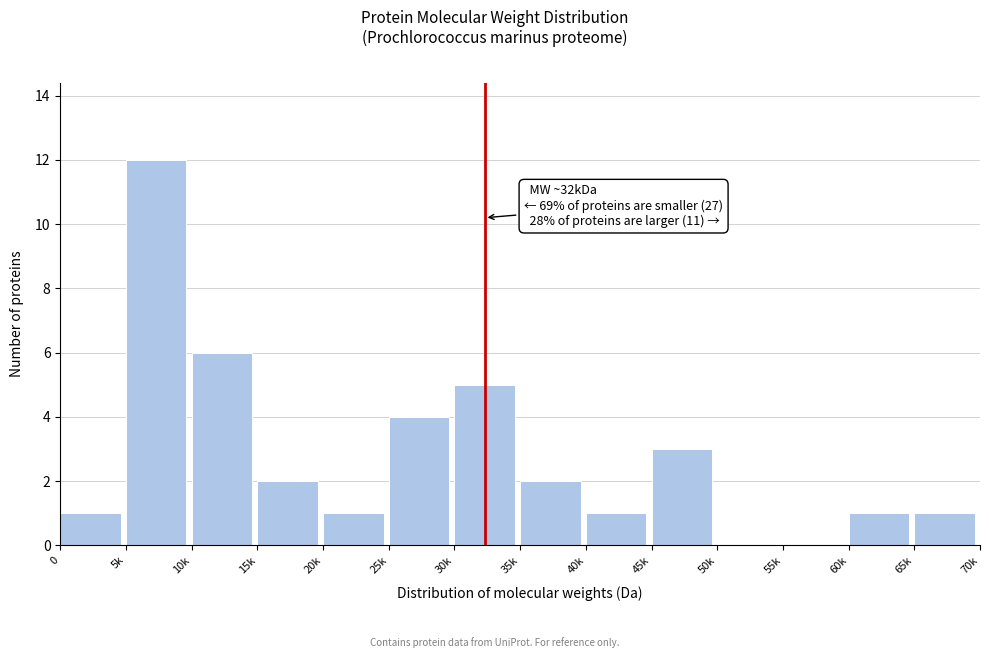

Reading left to right, what are all the values shown in this chart?

0=1	5k=12	10k=6	15k=2	20k=1	25k=4	30k=5	35k=2	40k=1	45k=3	50k=0	55k=0	60k=1	65k=1